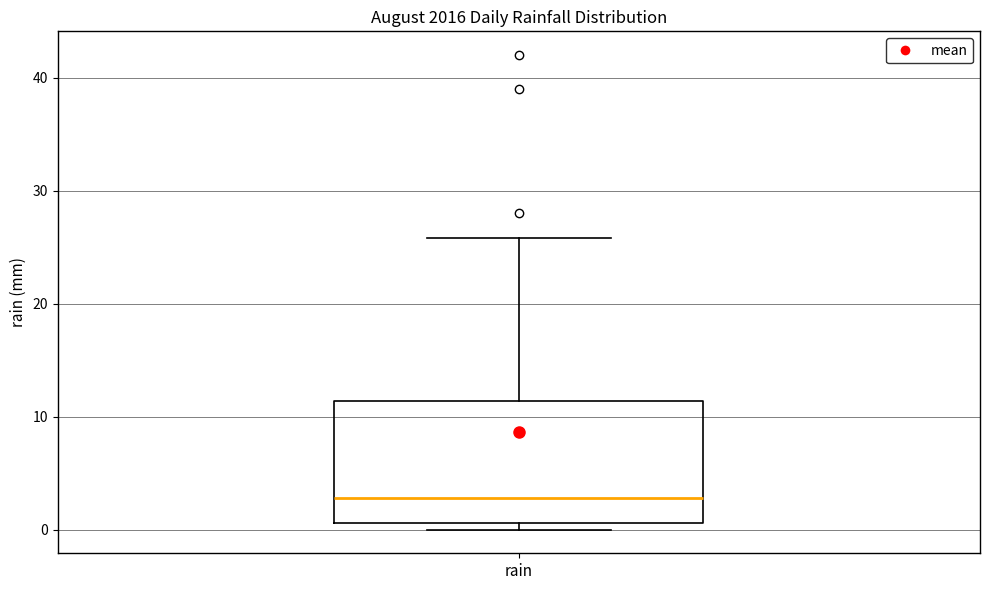

Where is the upper edge of the box for rain on the y-axis? The values are not printed on the chart, so give them approximately, as read against the axis.

11